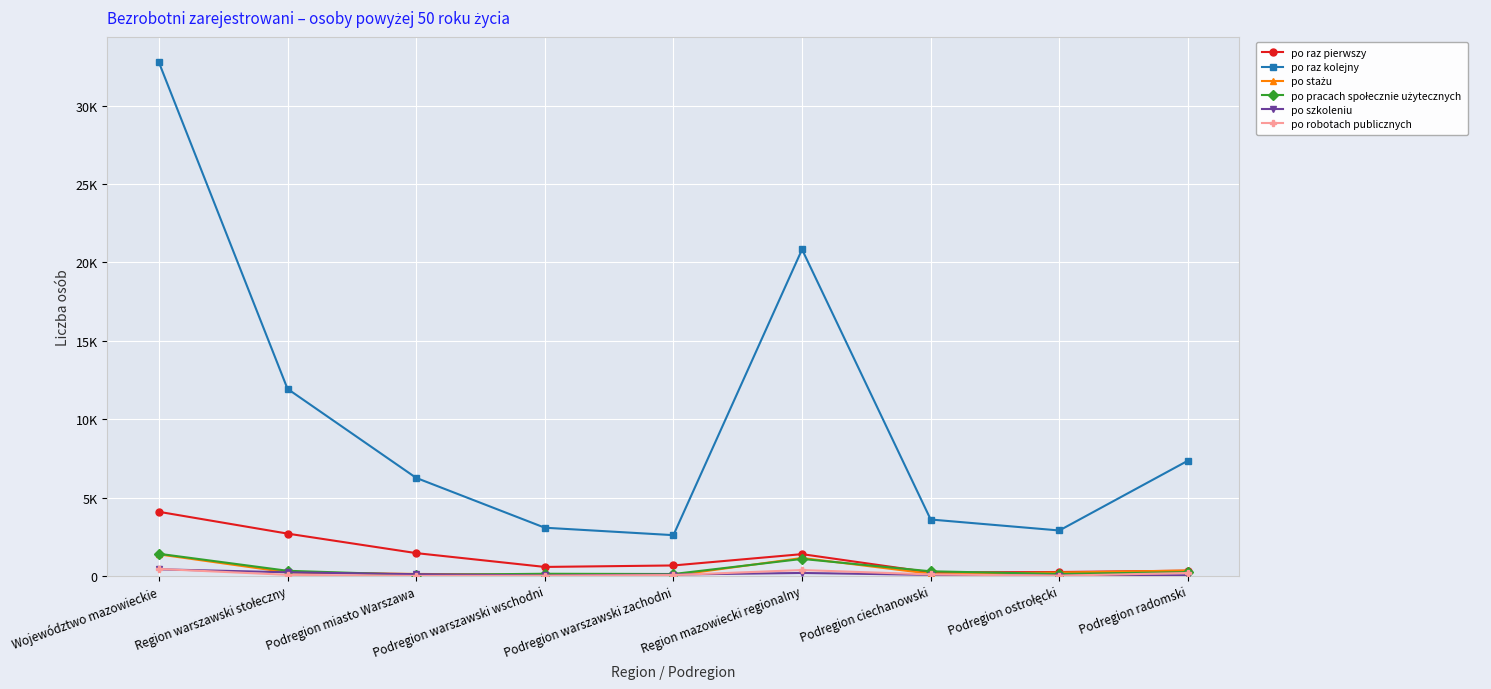

What position from the right is Podregion ciechanowski?

3